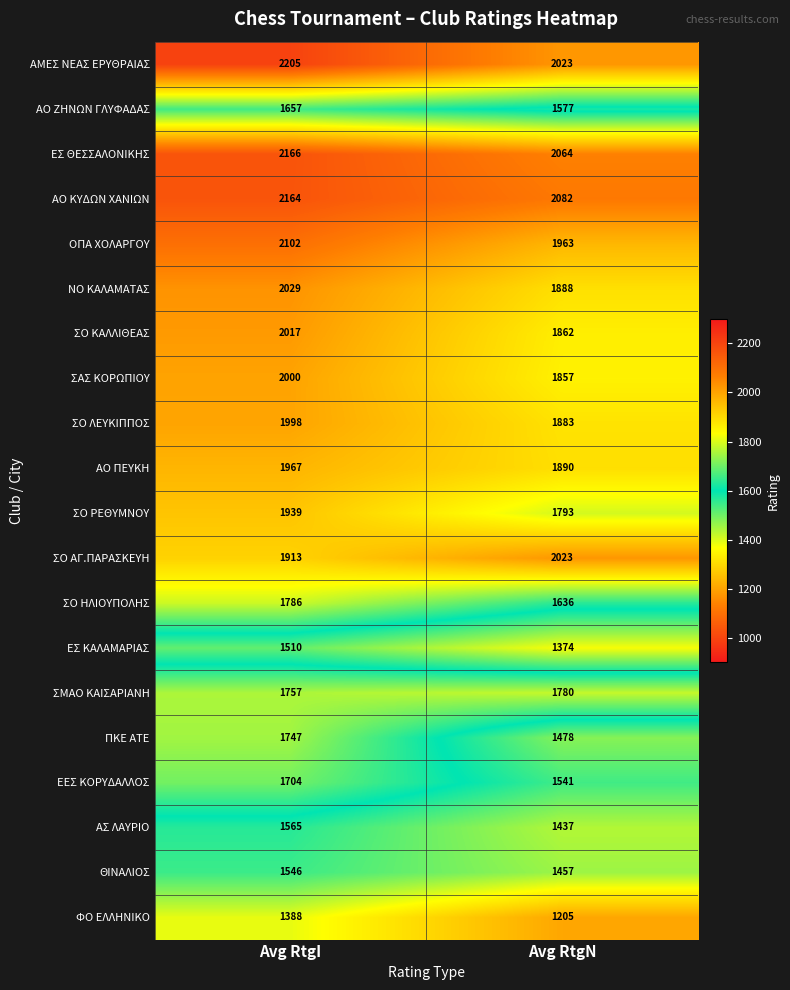

List the series in order of their peak value, highest first.

ΑΜΕΣ ΝΕΑΣ ΕΡΥΘΡΑΙΑΣ, ΕΣ ΘΕΣΣΑΛΟΝΙΚΗΣ, ΑΟ ΚΥΔΩΝ ΧΑΝΙΩΝ, ΟΠΑ ΧΟΛΑΡΓΟΥ, ΝΟ ΚΑΛΑΜΑΤΑΣ, ΣΟ ΑΓ.ΠΑΡΑΣΚΕΥΗ, ΣΟ ΚΑΛΛΙΘΕΑΣ, ΣΑΣ ΚΟΡΩΠΙΟΥ, ΣΟ ΛΕΥΚΙΠΠΟΣ, ΑΟ ΠΕΥΚΗ, ΣΟ ΡΕΘΥΜΝΟΥ, ΣΟ ΗΛΙΟΥΠΟΛΗΣ, ΣΜΑΟ ΚΑΙΣΑΡΙΑΝΗ, ΠΚΕ ΑΤΕ, ΕΕΣ ΚΟΡΥΔΑΛΛΟΣ, ΑΟ ΖΗΝΩΝ ΓΛΥΦΑΔΑΣ, ΑΣ ΛΑΥΡΙΟ, ΘΙΝΑΛΙΟΣ, ΕΣ ΚΑΛΑΜΑΡΙΑΣ, ΦΟ ΕΛΛΗΝΙΚΟ